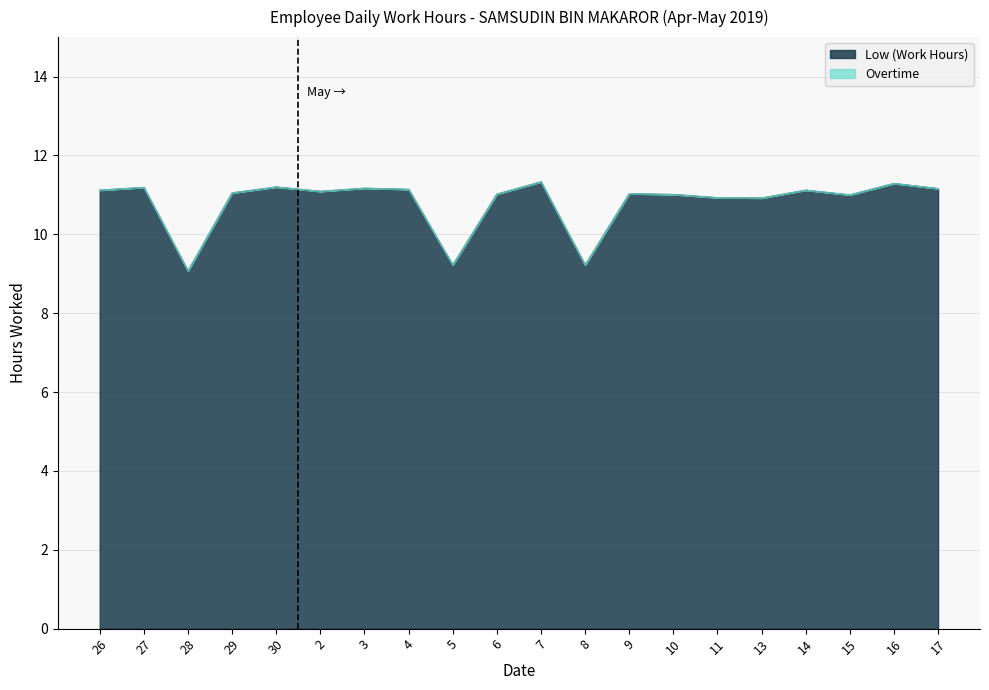

What is the change in value from 7 to 15?

-0.3